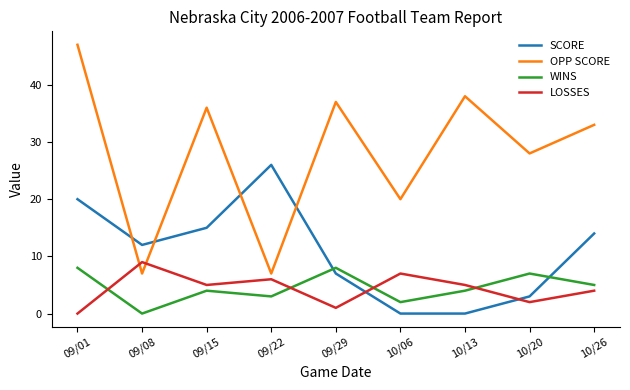

How many categories are shown in the chart?

9